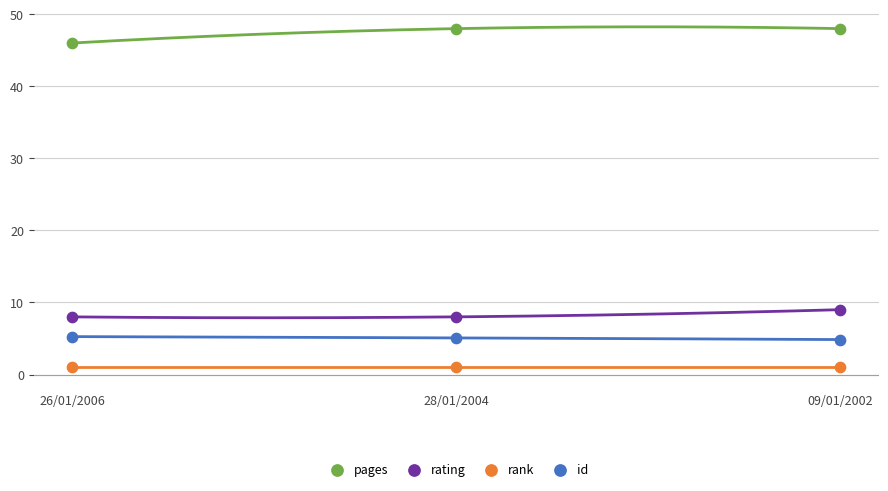

What are all the series names shown in the legend?

pages, rating, rank, id